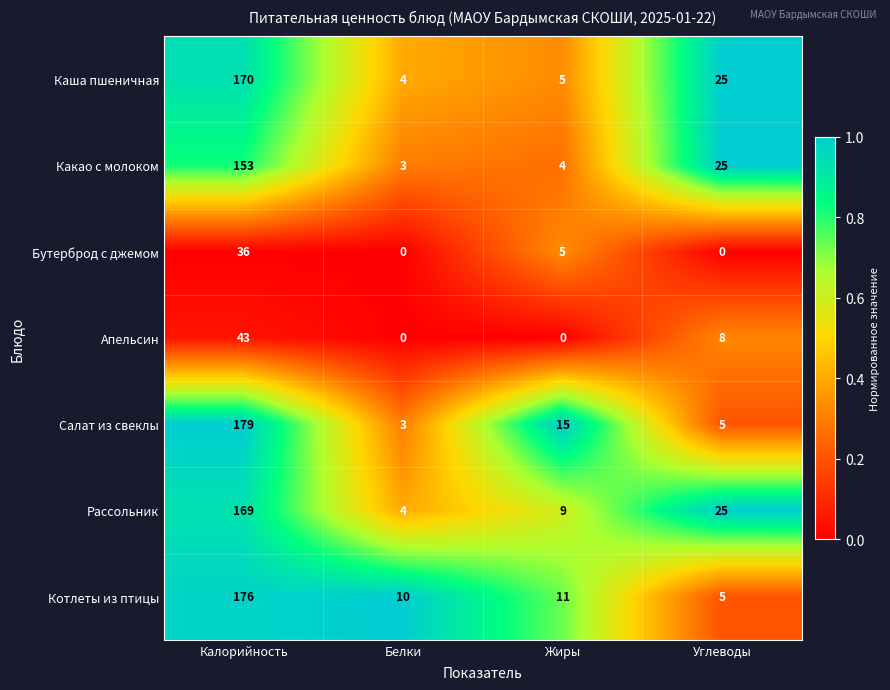

The value of Салат из свеклы at Жиры is 15. True or false?

True